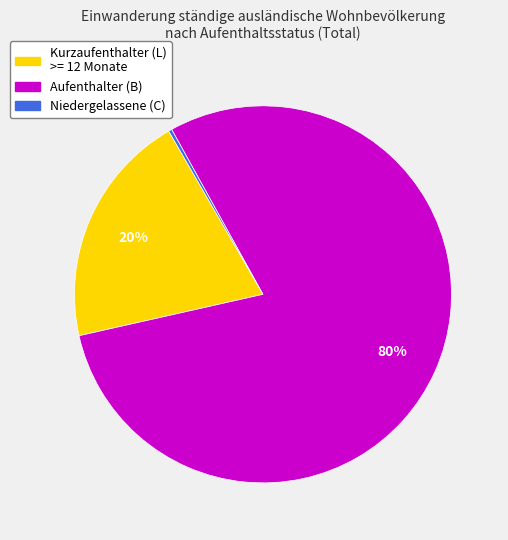

Is there any slice that represents more than half of the pie?

Yes